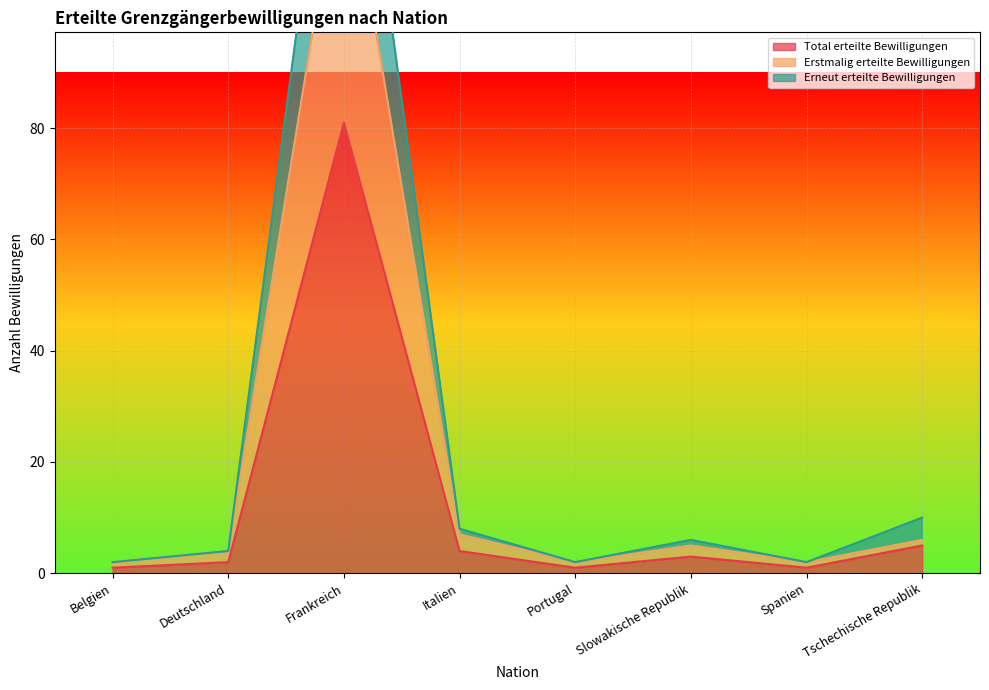

What is the value of the Erstmalig erteilte Bewilligungen point at the 8th from the left?

6